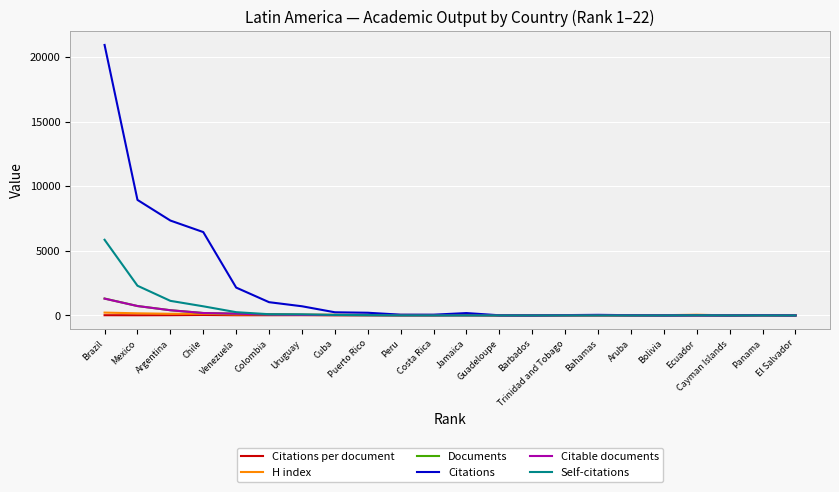

Is this an area chart (filled region under the line)?

No